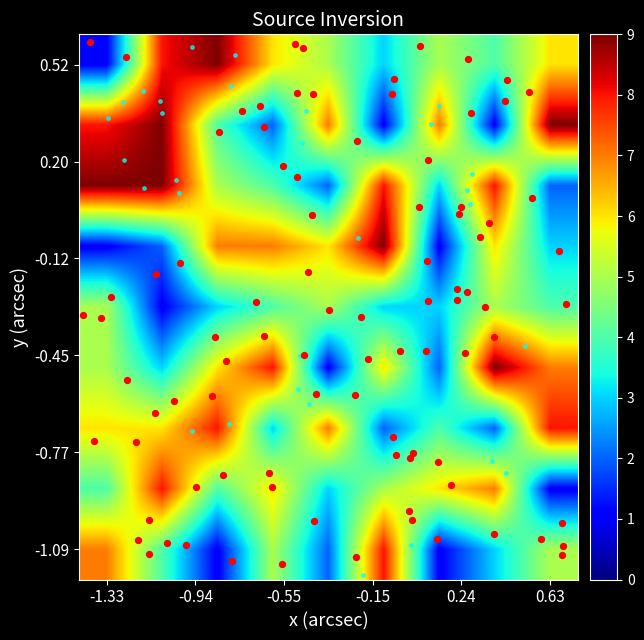

Which label corresponds to the smallest value in the chart?

-1.33